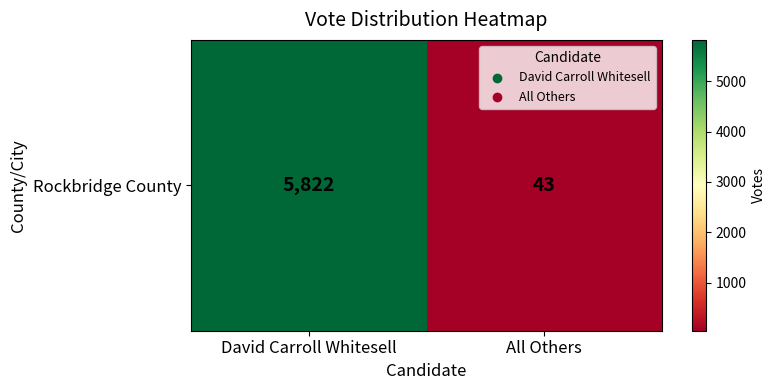

True or false: the data shows 43 at All Others.

True